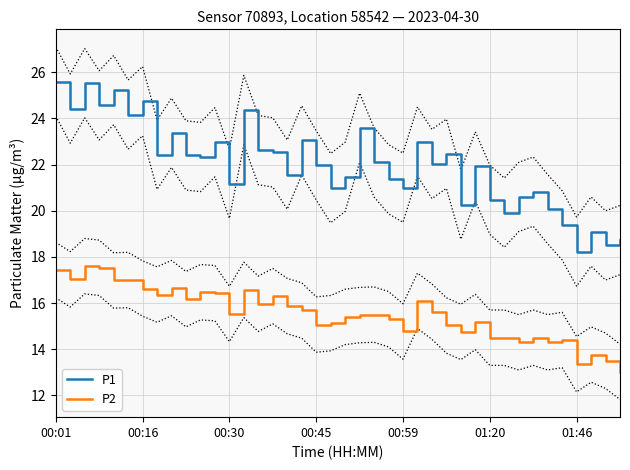

In P1, how many points are lower than both neighbors (excluding endpoints)?

14